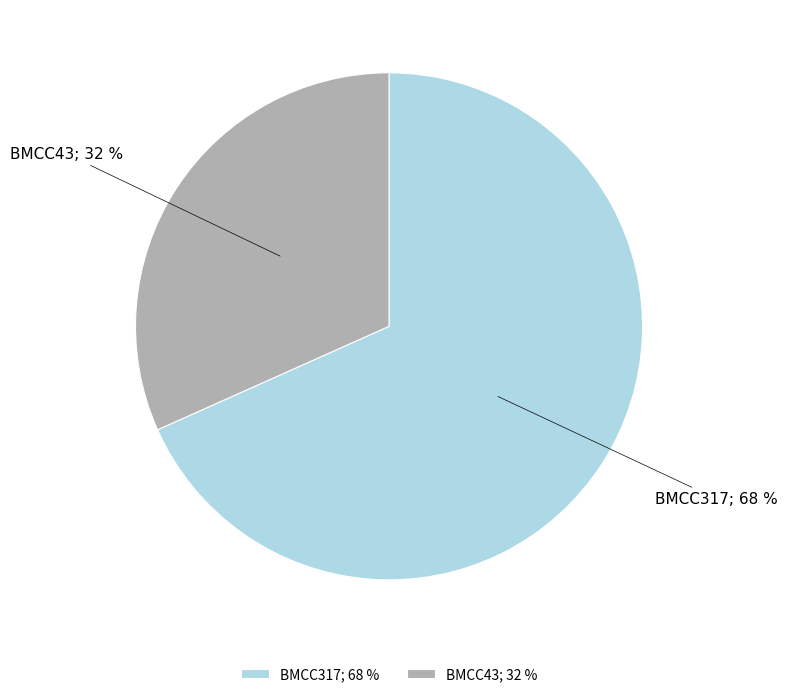

What percentage is the BMCC317 slice, to the nearest percent?

68%